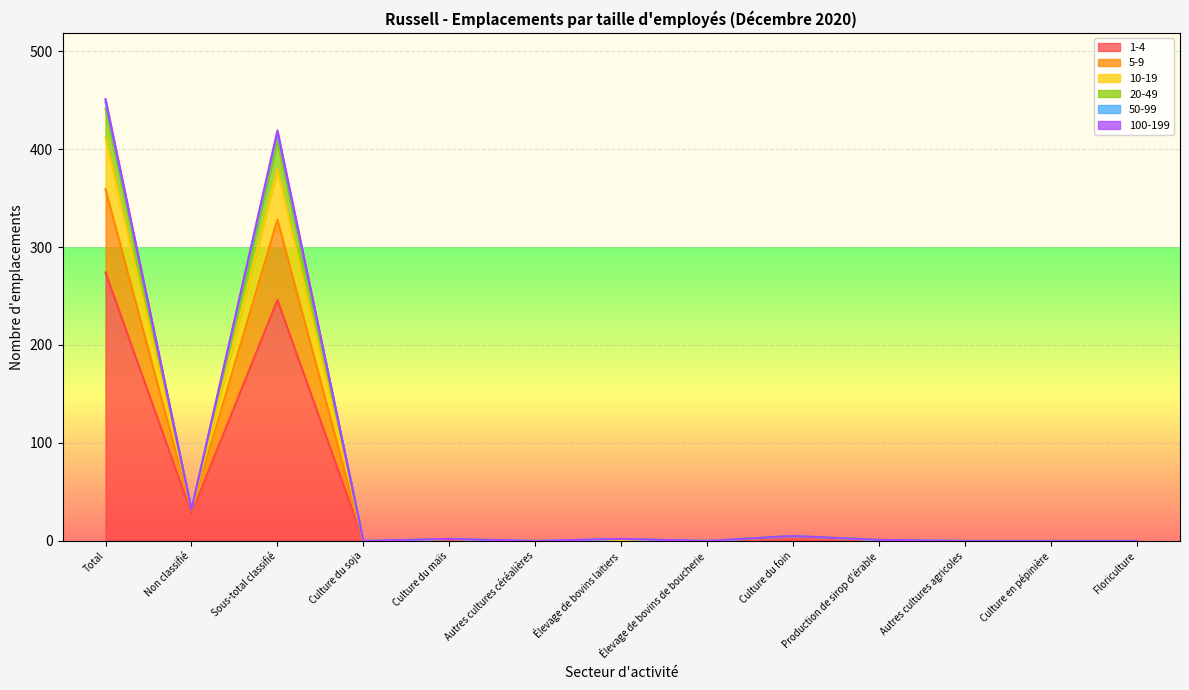

Which category has the highest value in the 1-4 series?

Total